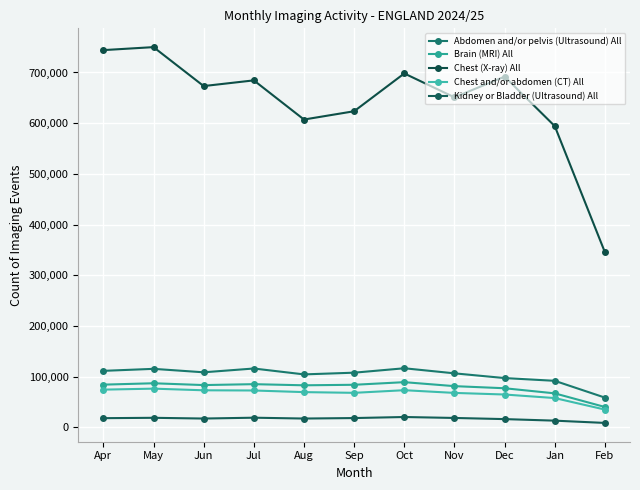

How many interior local valleys does the Brain (MRI) All series have?

2